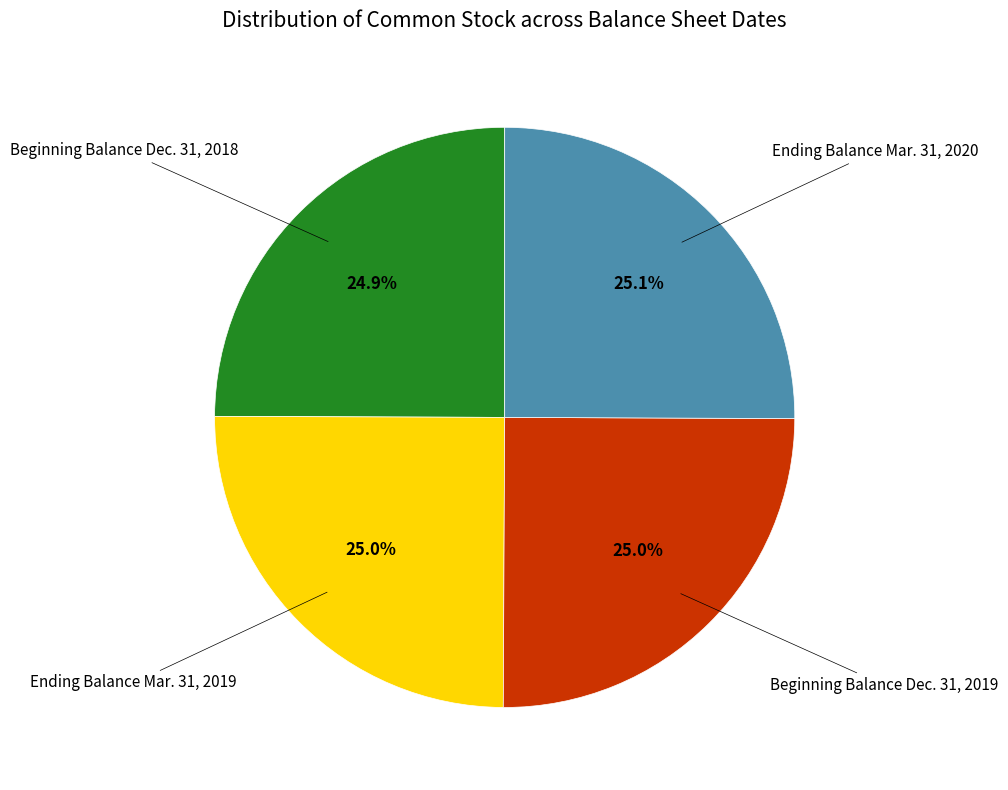

Does any single category account for the majority?

No